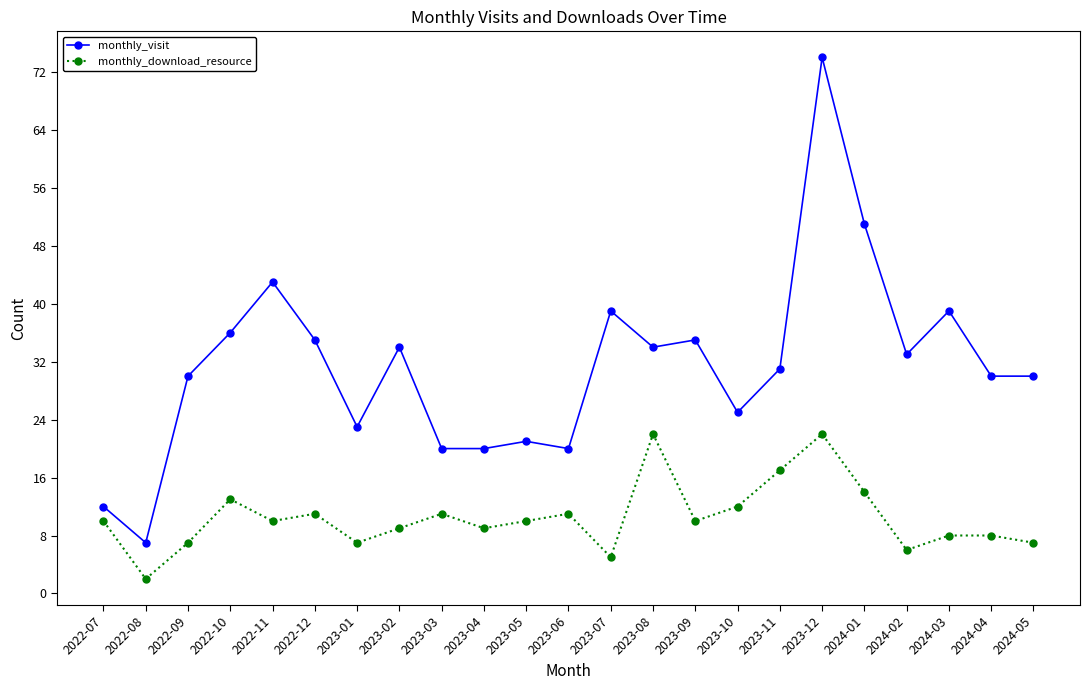

At which category does monthly_download_resource reach its first local valley?

2022-08